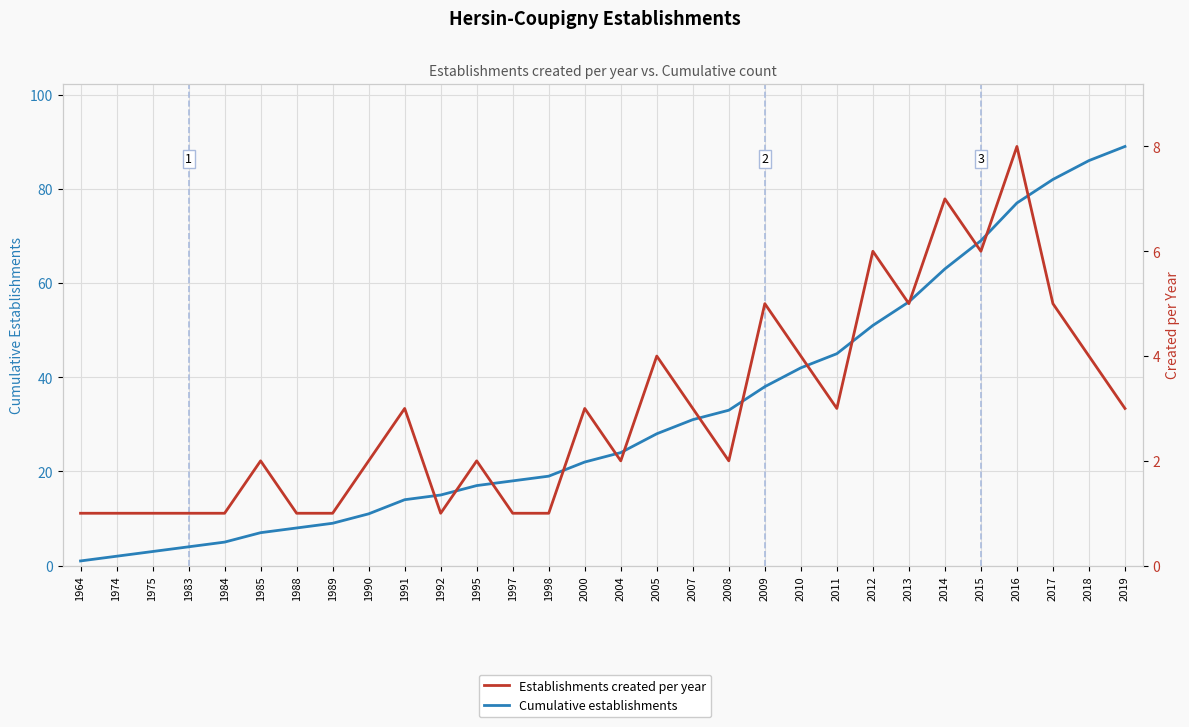

Between 1984 and 2013, which series saw the biggest shift?

Cumulative establishments